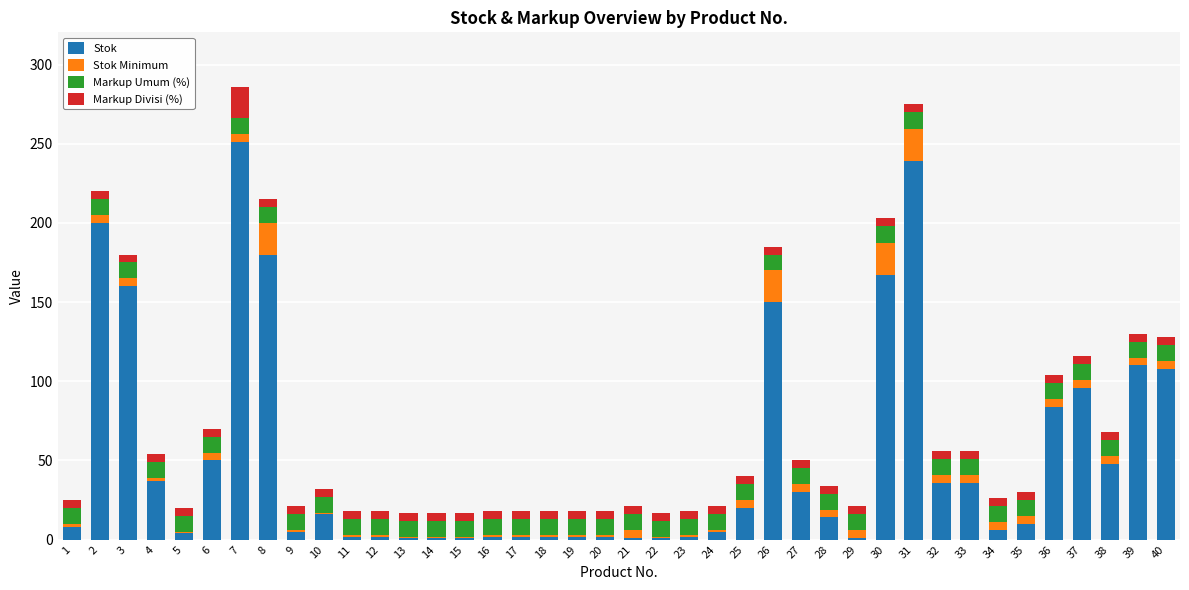

What is the maximum value for Stok?

251